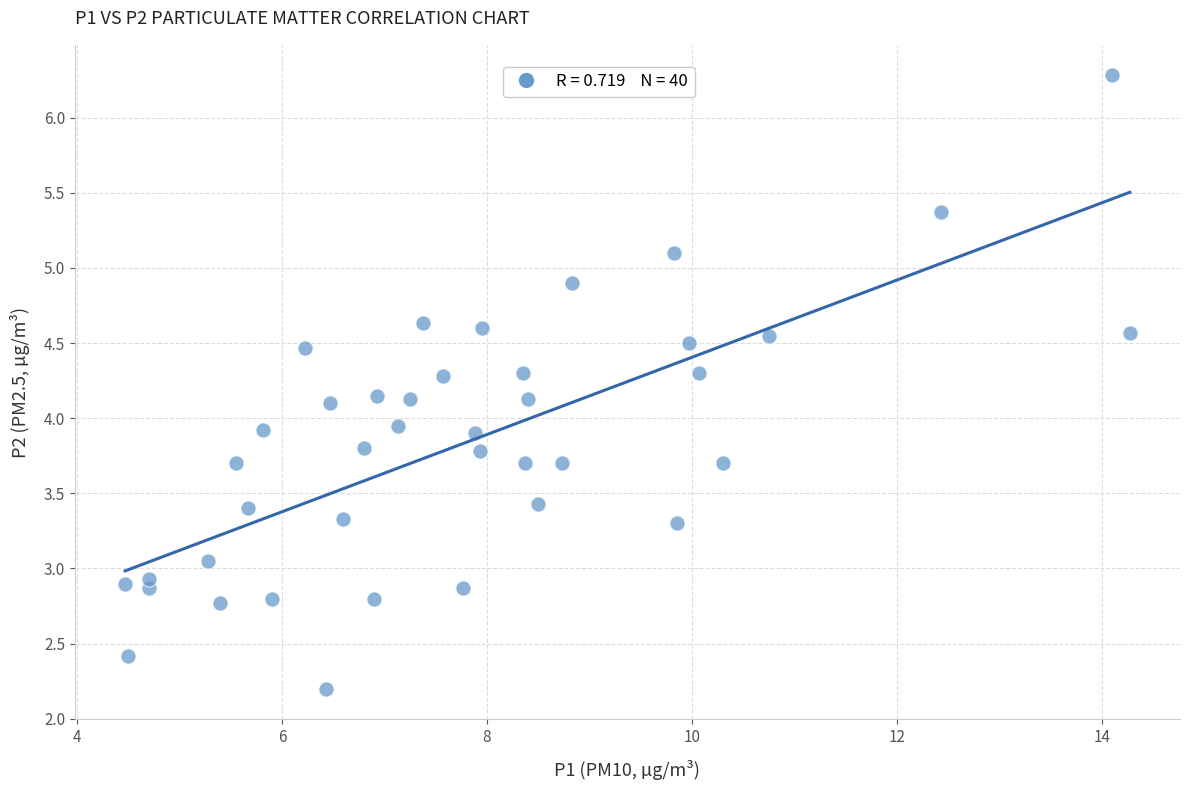

What is the range of X values (max minus min)?

9.8